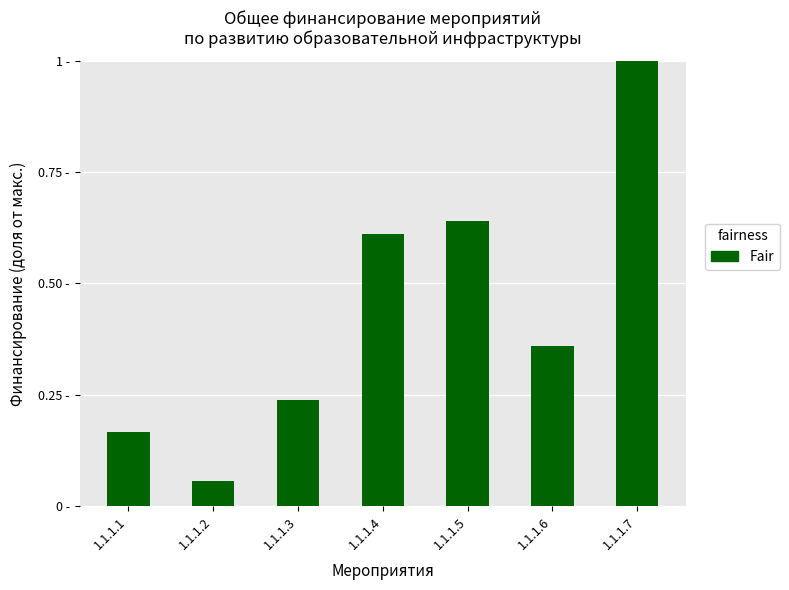

Does the chart contain any negative values?

No